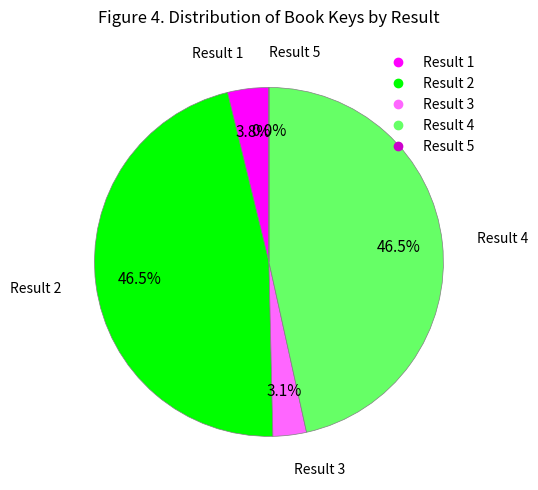

To the nearest percent, what is the difference between the largest and smallest slice percentages?

47%